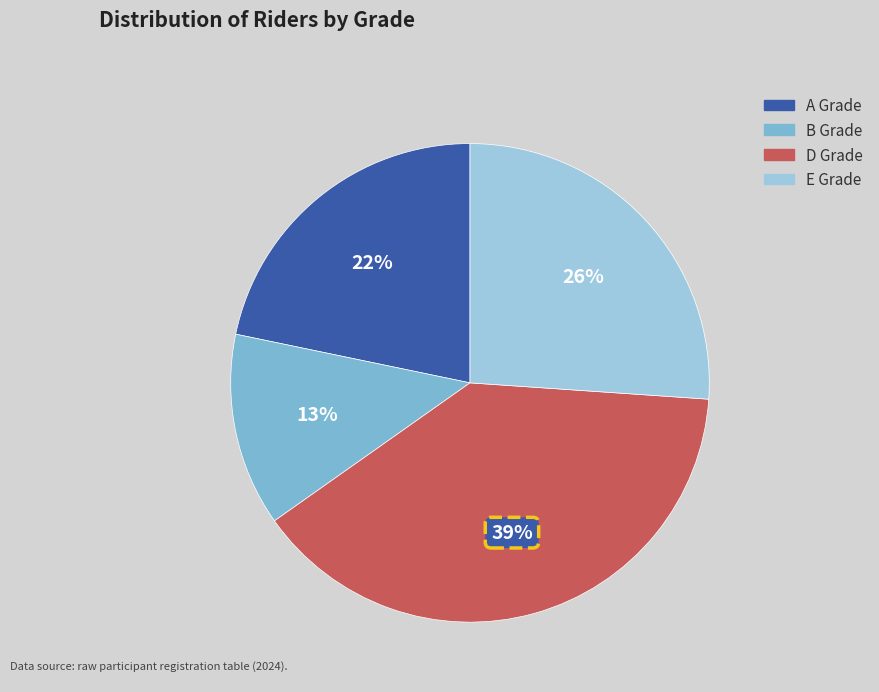

How many slices are in this pie chart?

4